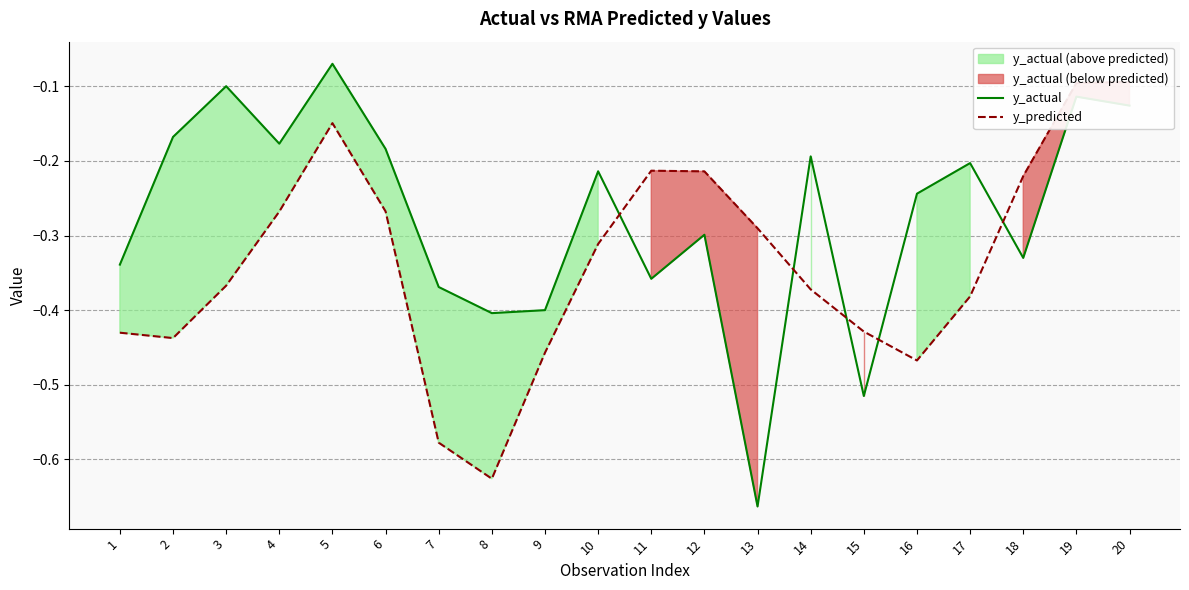

At which label does y_predicted reach its minimum?

8